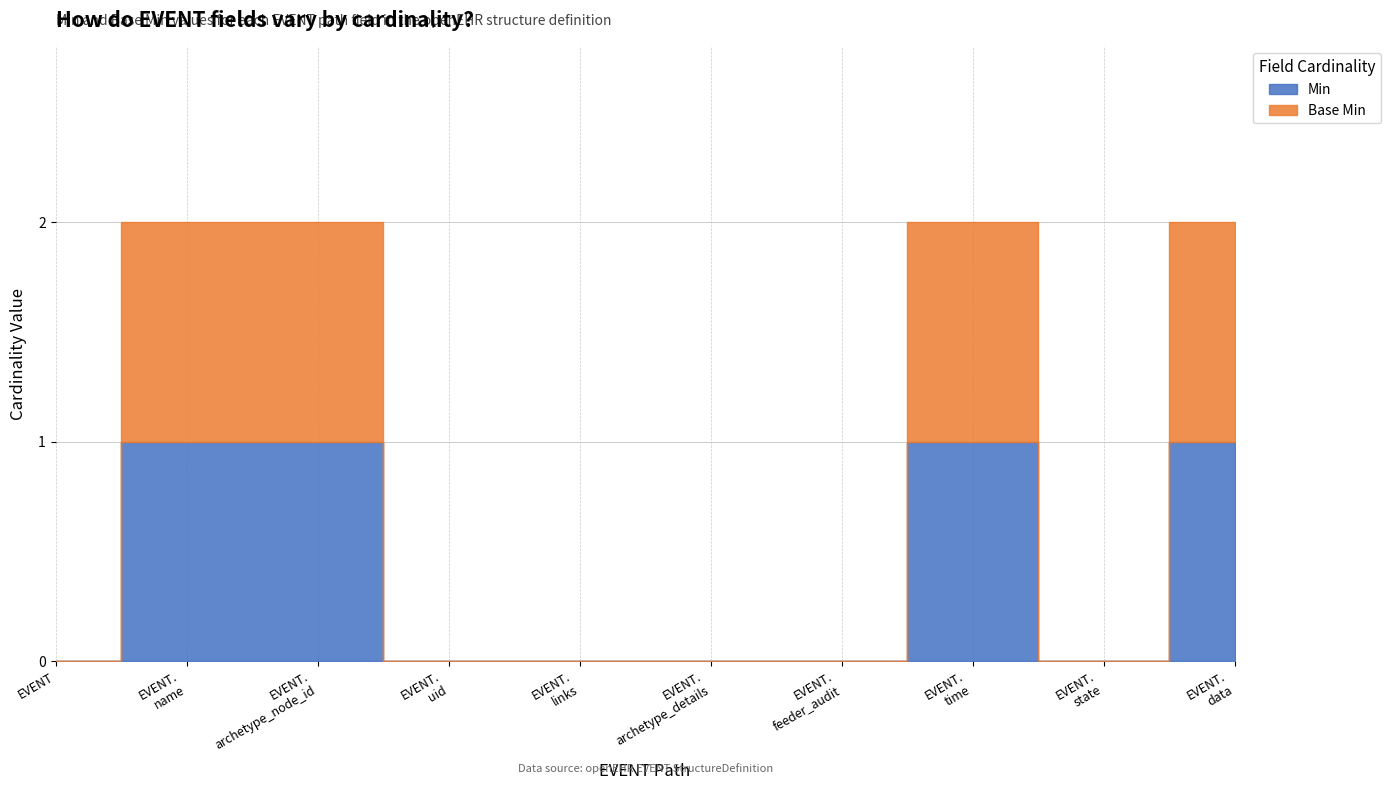

What is the highest value of the Base Min series?

1